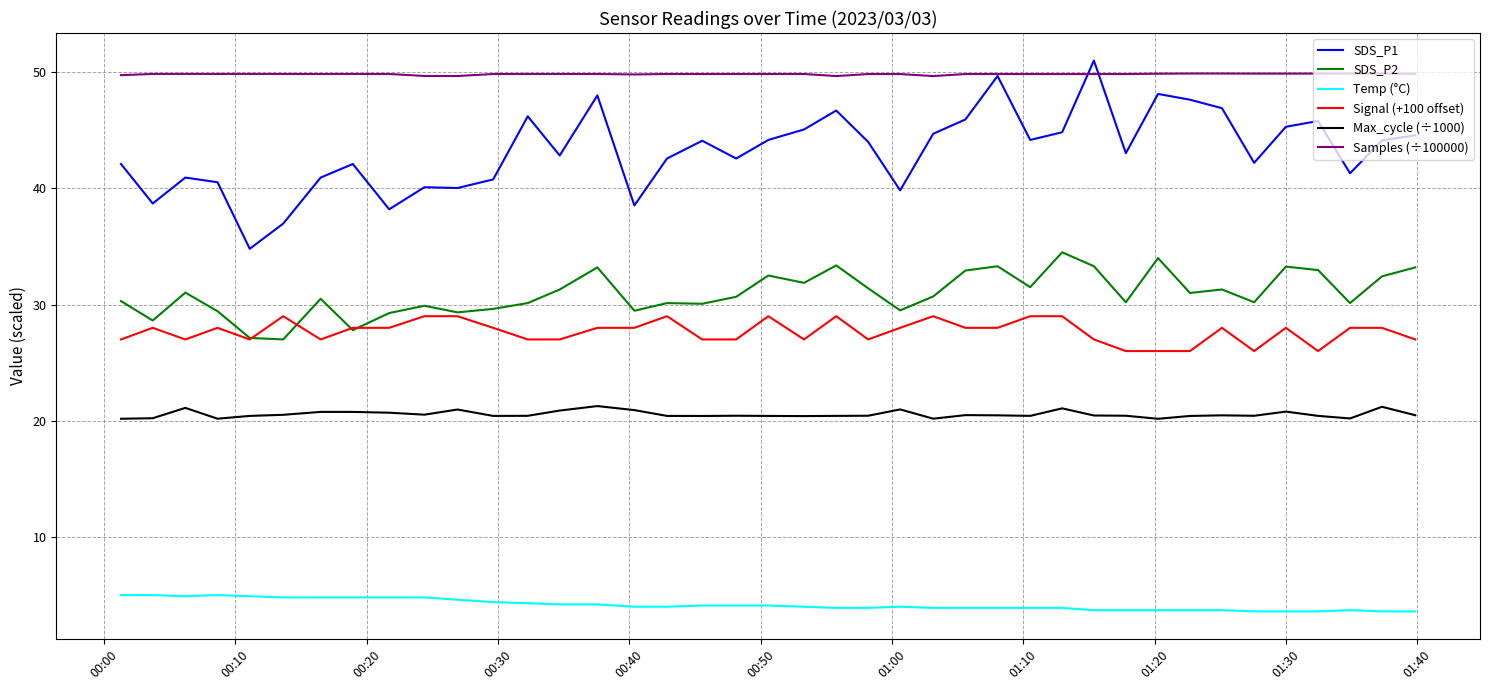

Which series has the widest spread of values?

SDS_P1